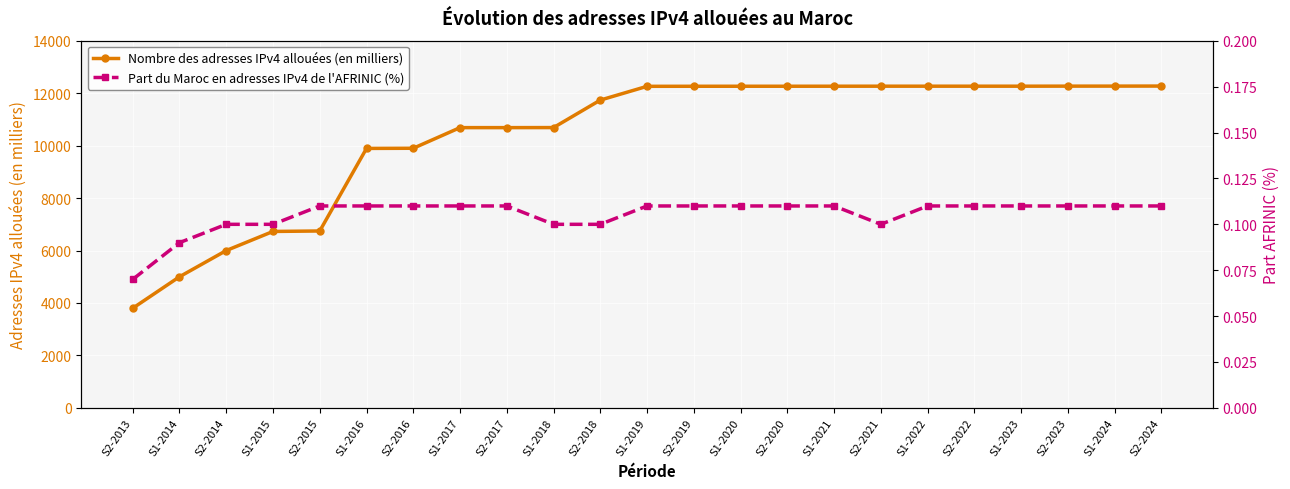

How many series are shown in this chart?

2